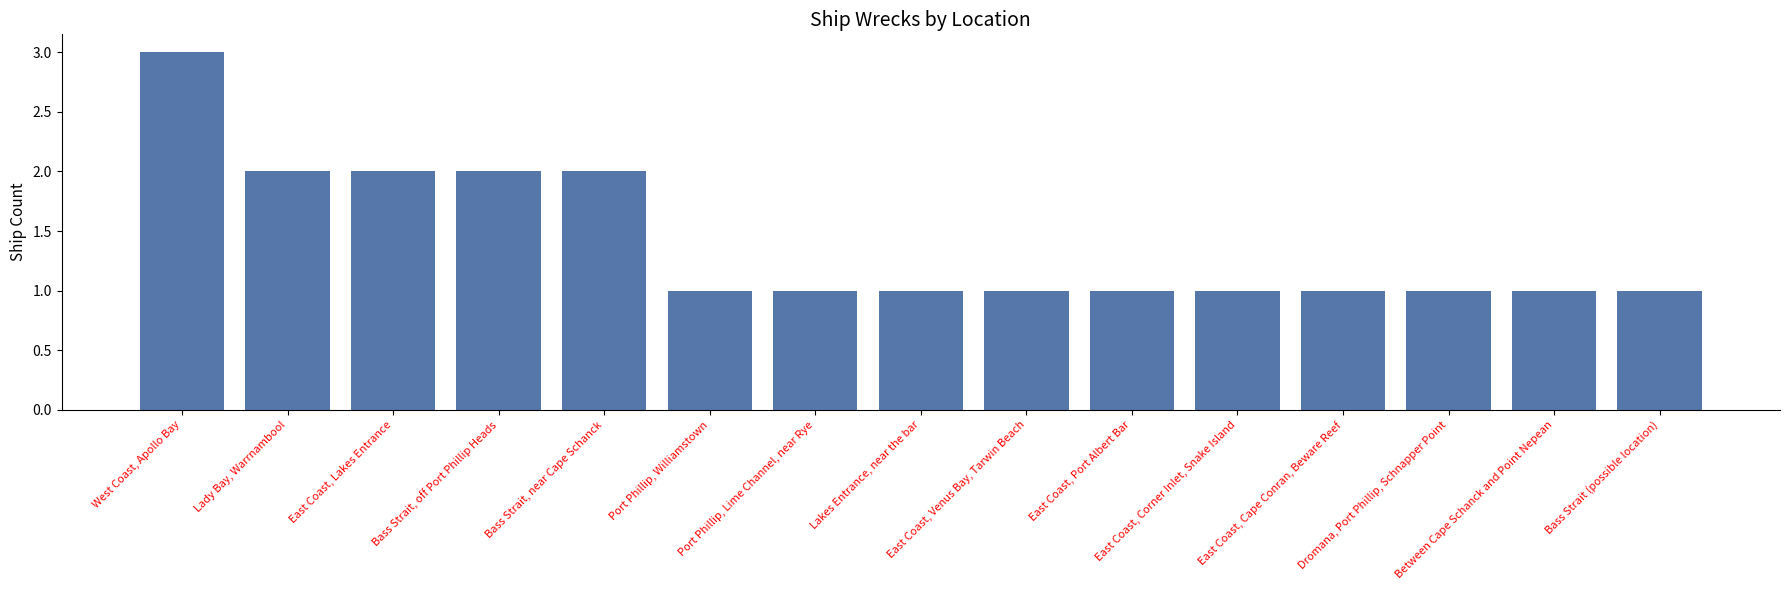

What is the sum of all values?

21